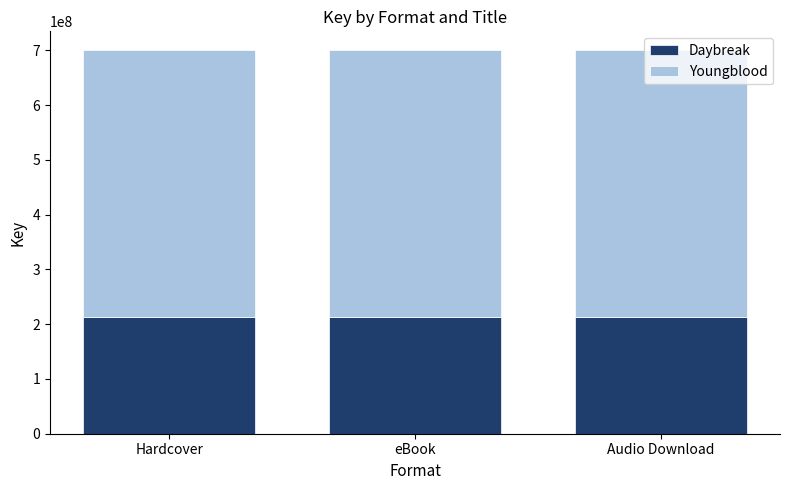

Are the bars grouped side by side (vs. stacked)?

No